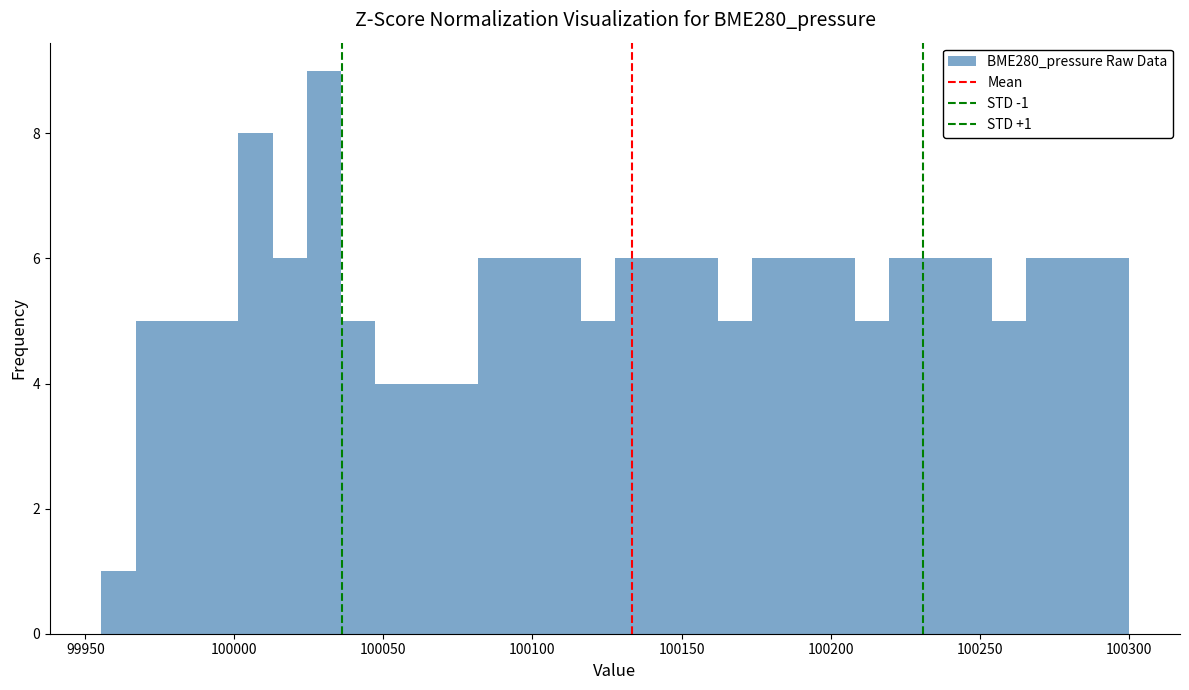

Read against the x-axis, roughly where is the centre of the tallest bar?

100030